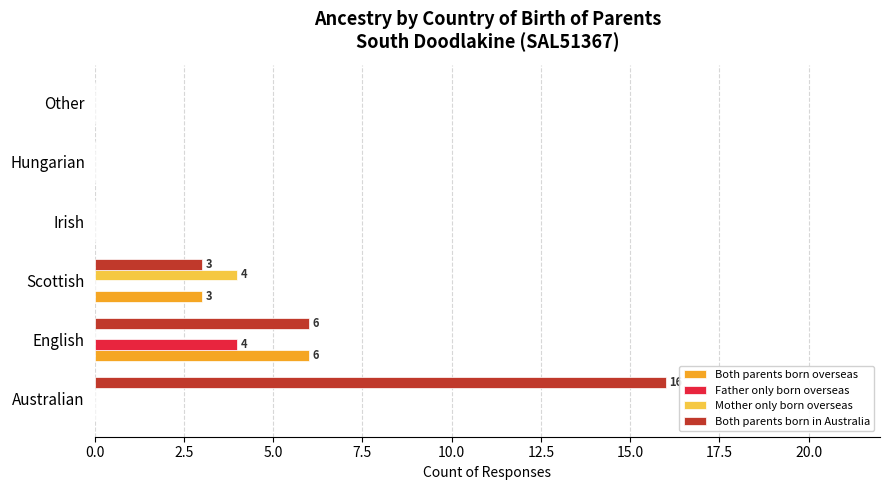

What is the sum of all Father only born overseas values?

4